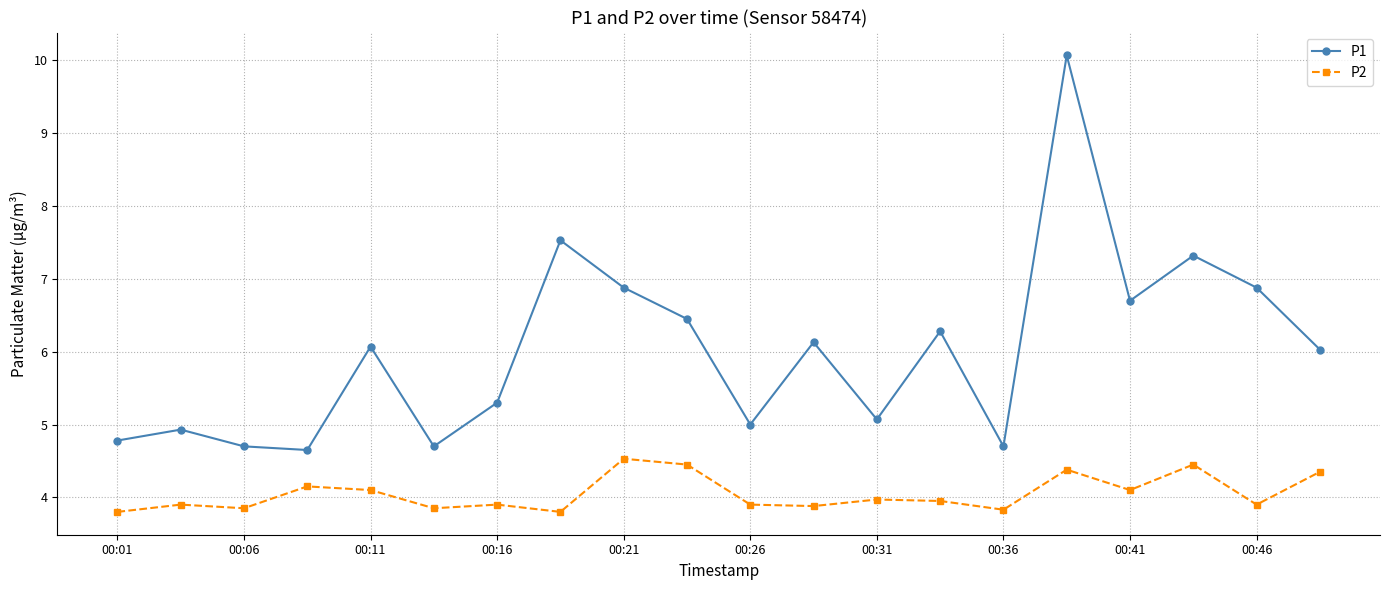

How many distinct data groups are displayed?

2